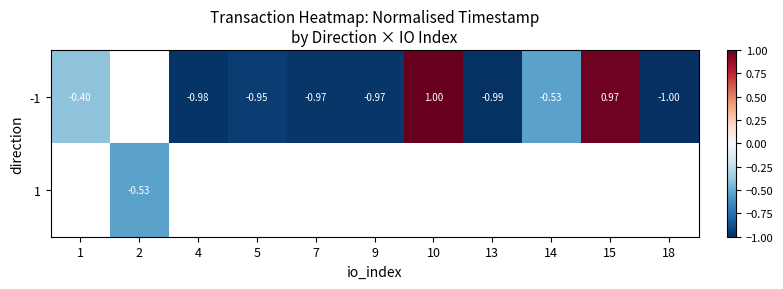

List the series in order of their peak value, lowest first.

-1, 1